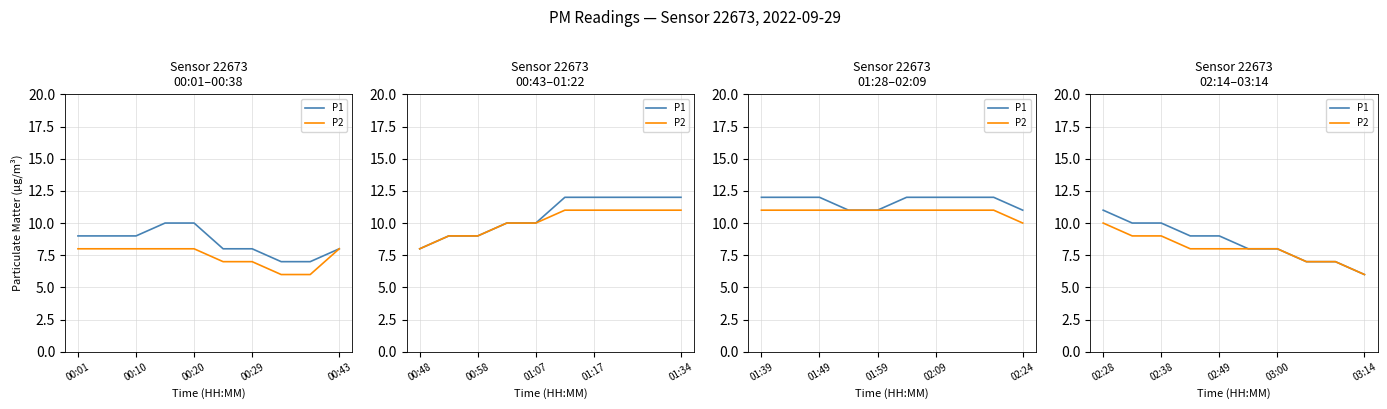

Read the P2 value at 03:00.

8